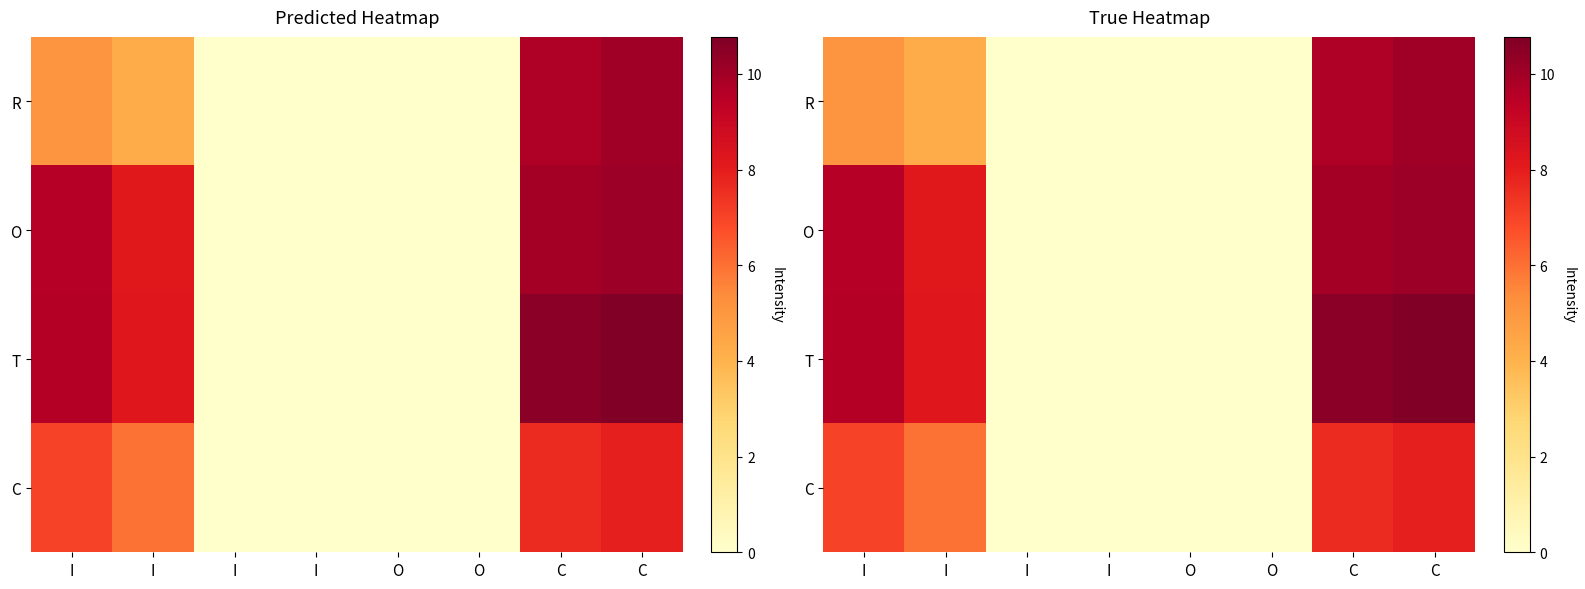

Which category has the highest value across all series?

C